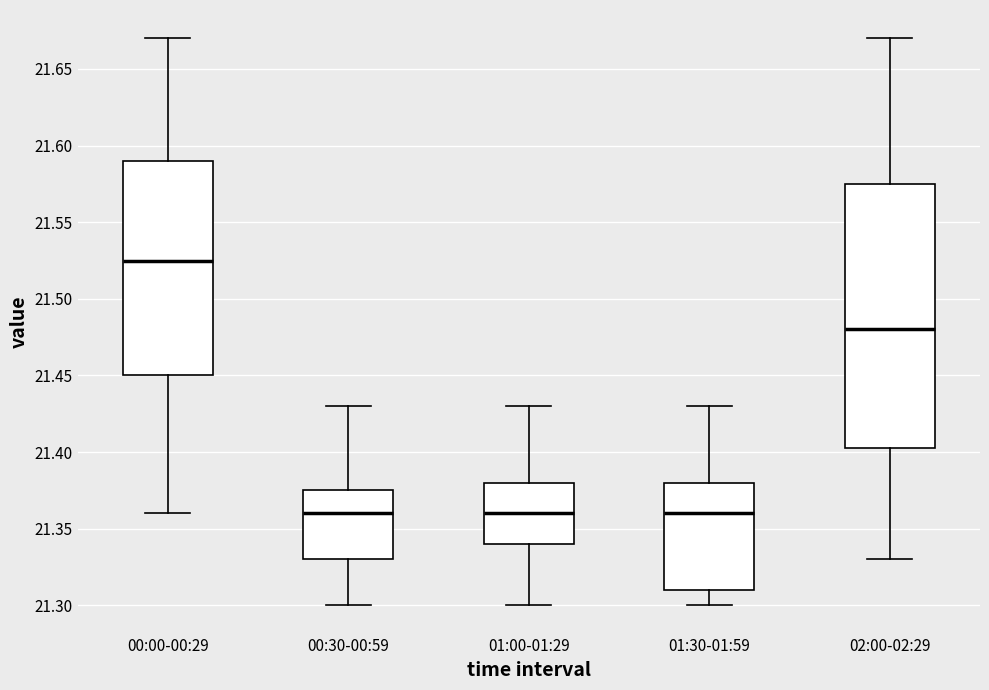

Comparing the boxes themselves (not the whiskers), which one is the tallest?

02:00-02:29